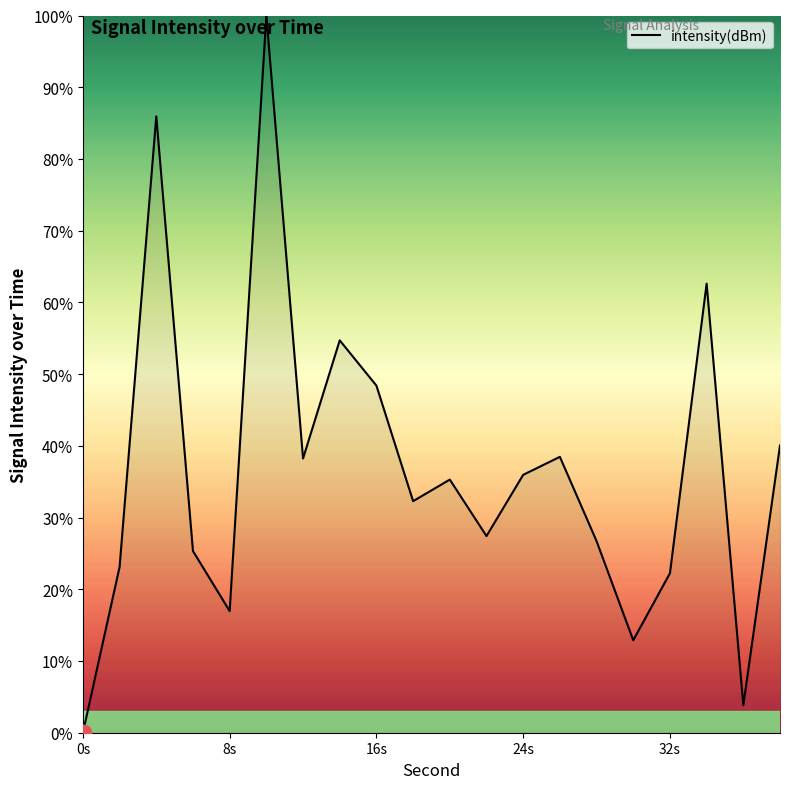

What is the greatest value displayed?

100.0